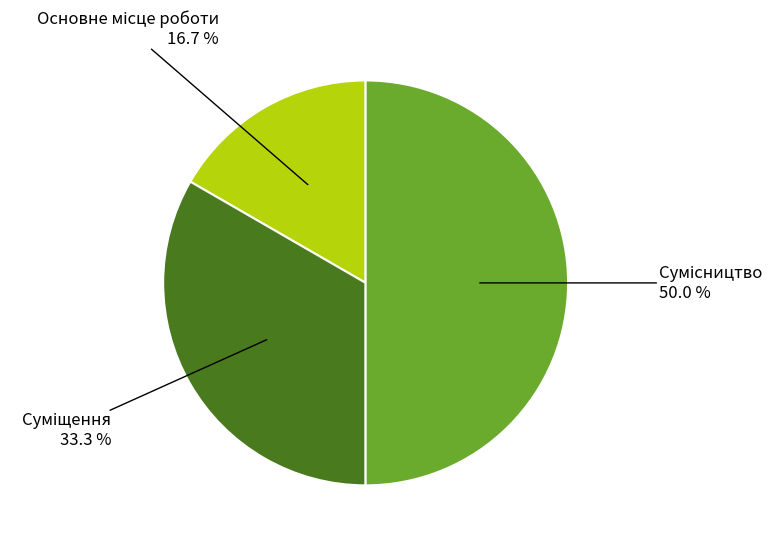

How many slices are in this pie chart?

3